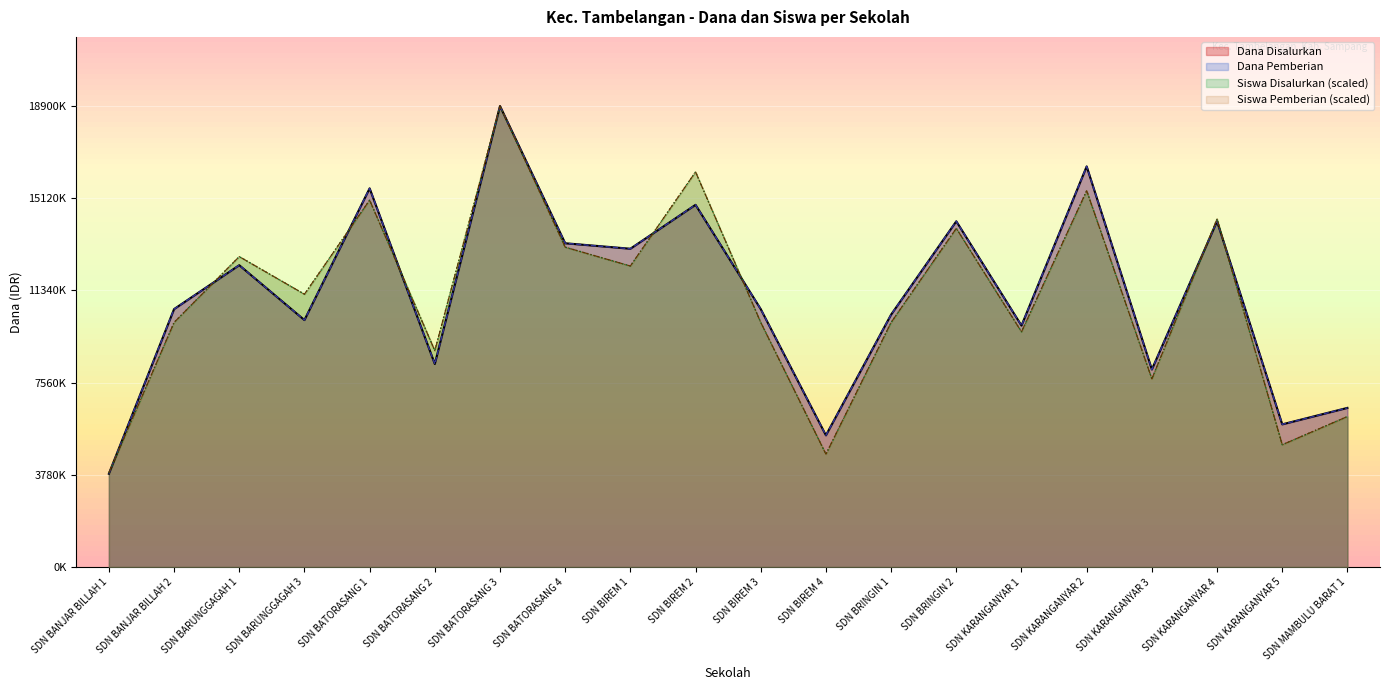

At how many categories does at least one series exceed 5568105?

18